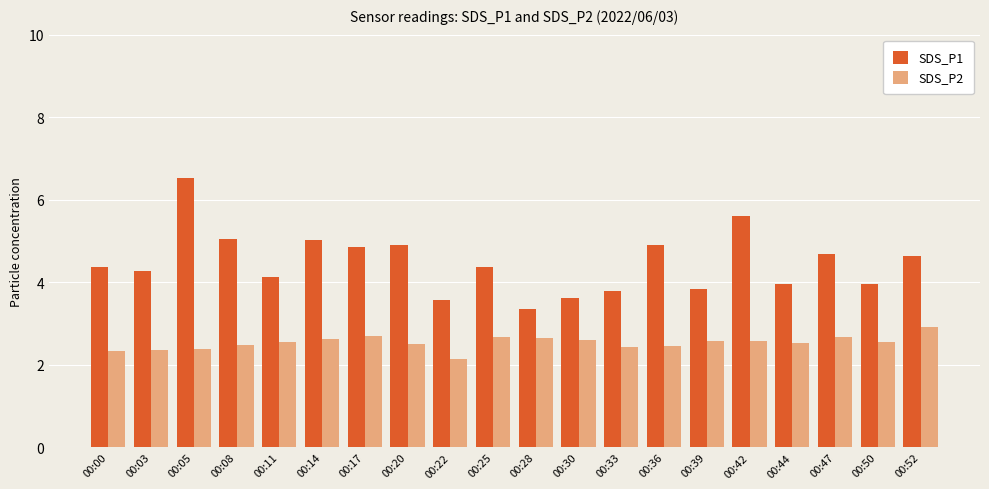

What value does the SDS_P1 series have at 00:52?

4.6